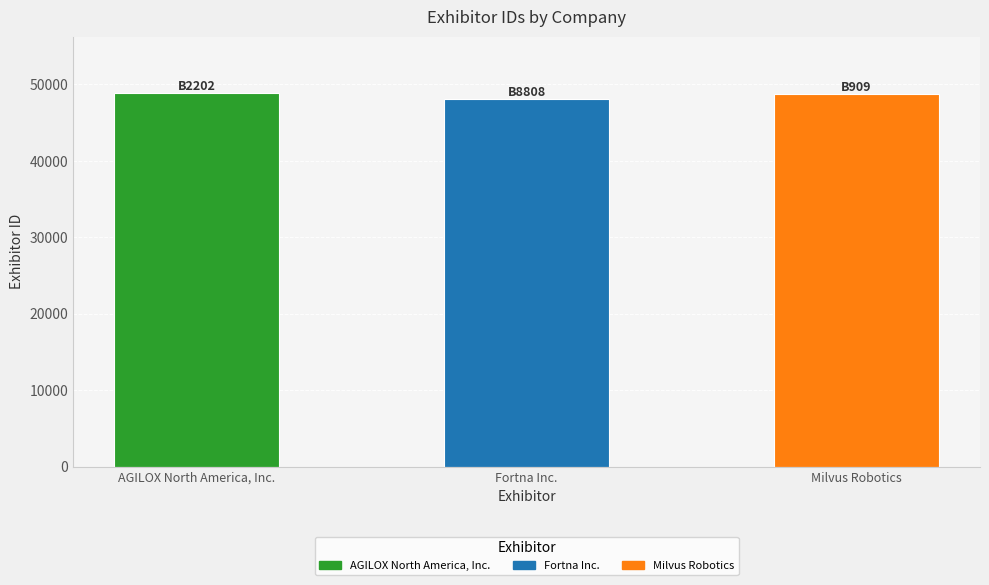

Count the number of data series in this chart.

1